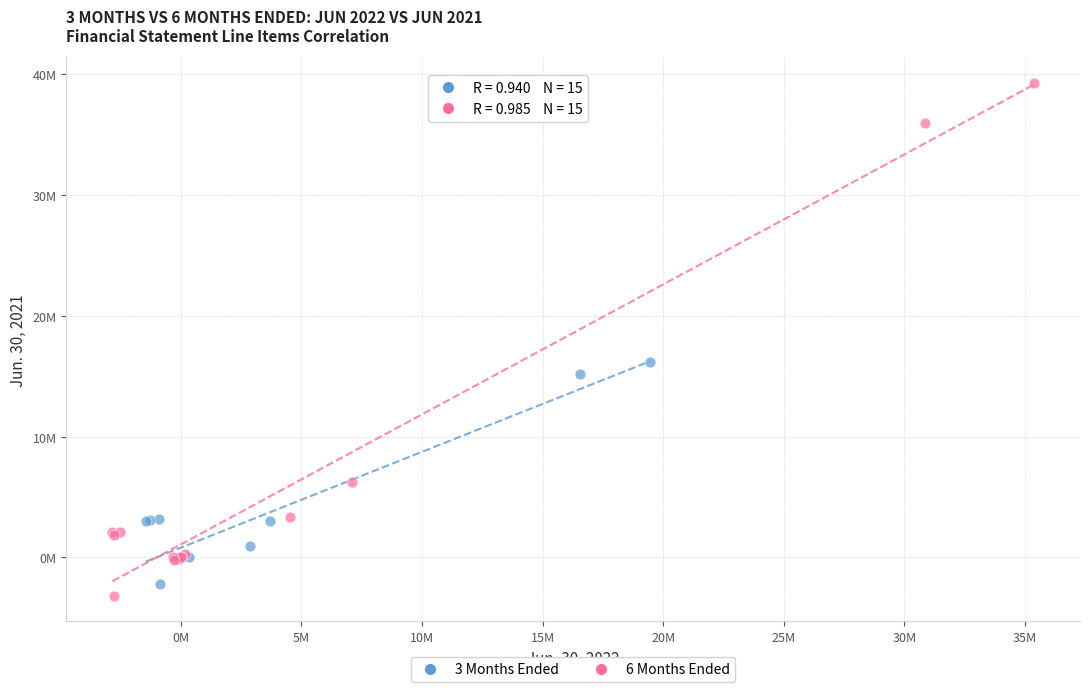

Which series has the widest spread of Y values?

6 Months Ended